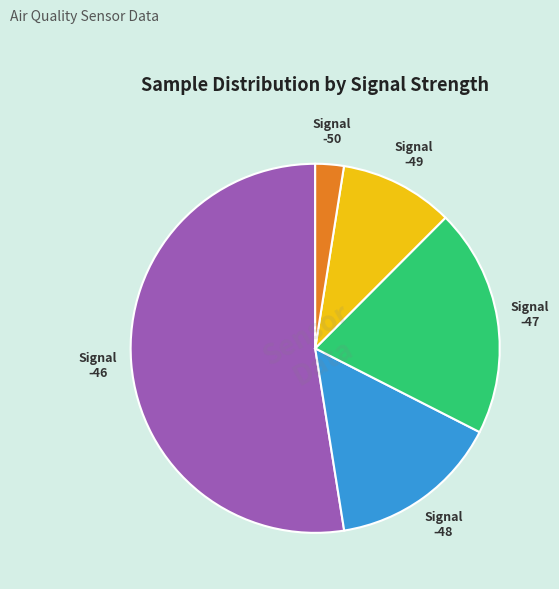

Count the number of slices in the pie.

5